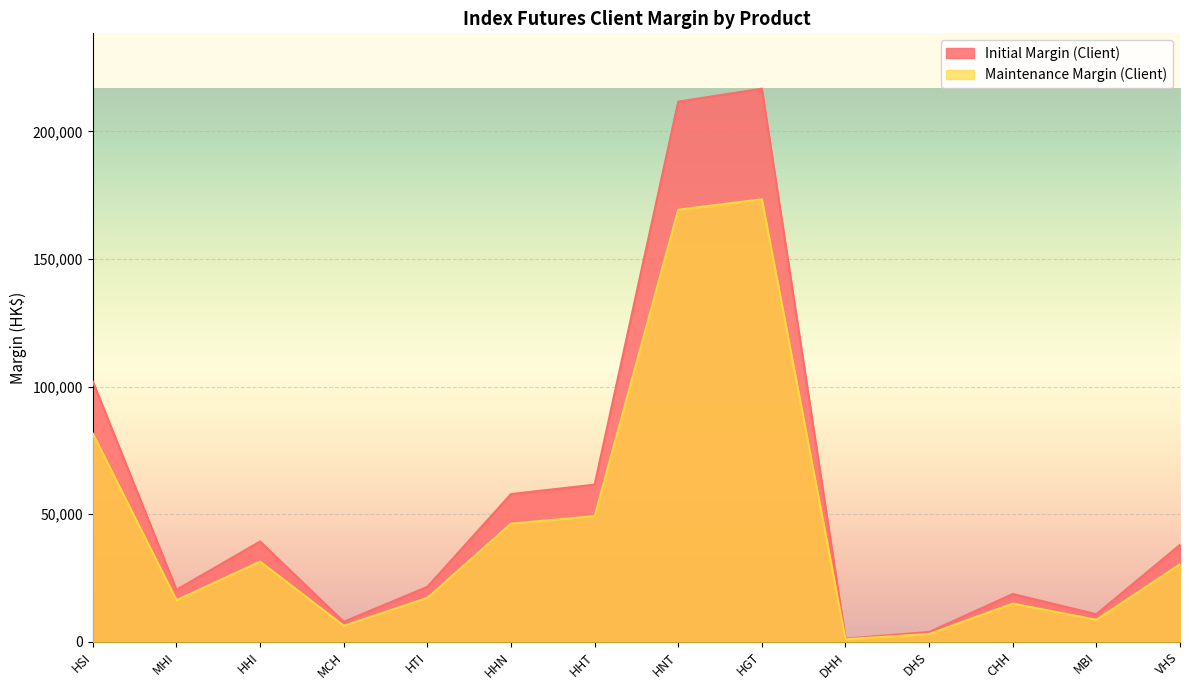

Which category has the highest value across all series?

HGT